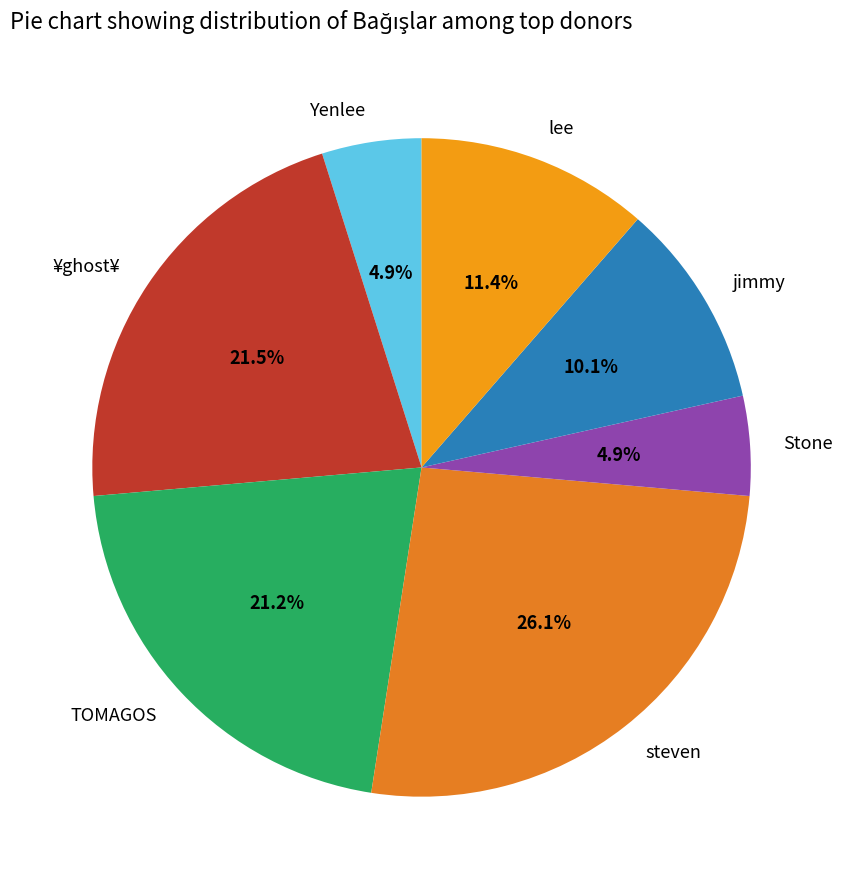

What is the largest slice in the pie chart?

steven